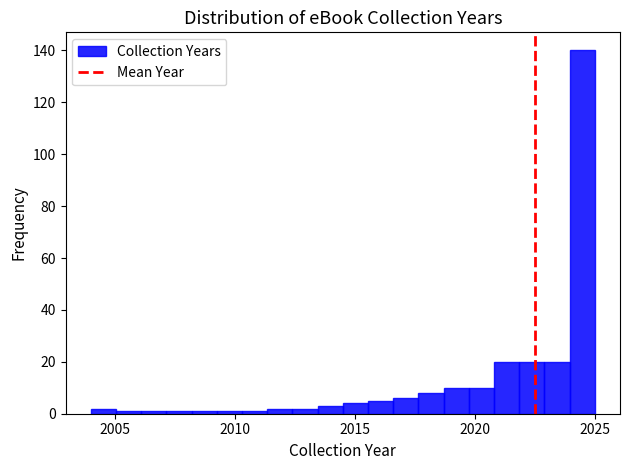

Around what value on the x-axis is the tallest bar? Give the approximate position of its centre, as read against the axis.

2024.5